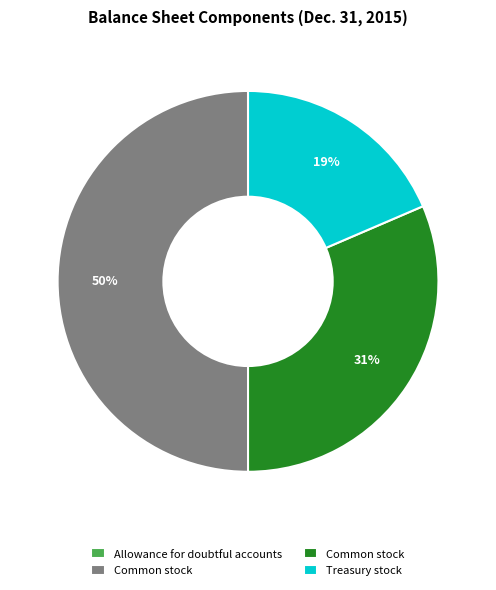

To the nearest percent, what is the average slice percentage?

25%